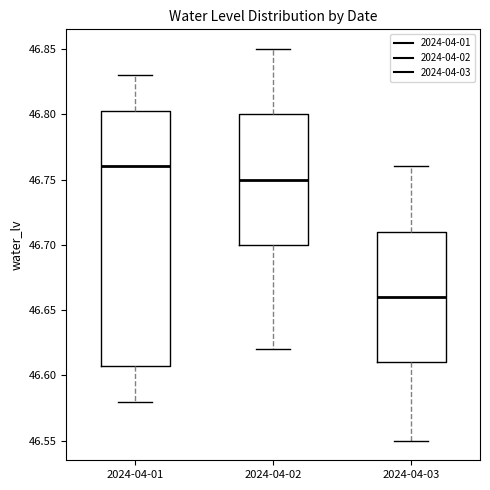

Comparing the boxes themselves (not the whiskers), which one is the tallest?

2024-04-01